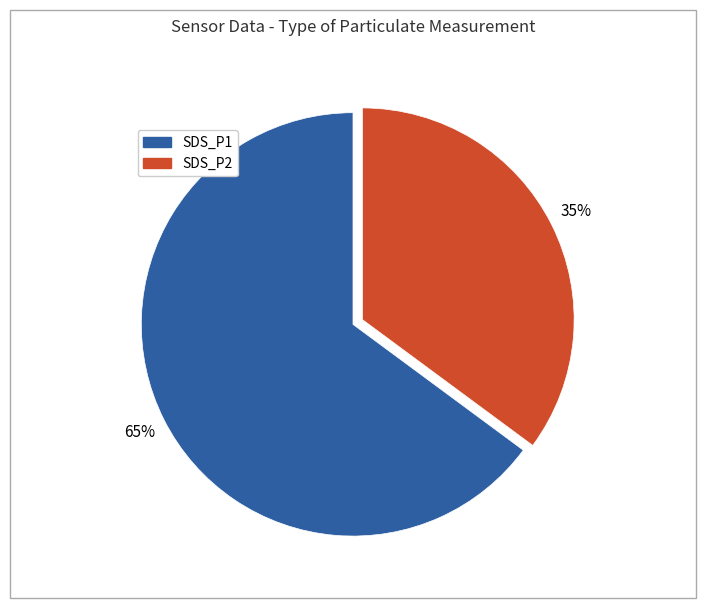

To the nearest percent, what is the average slice percentage?

50%